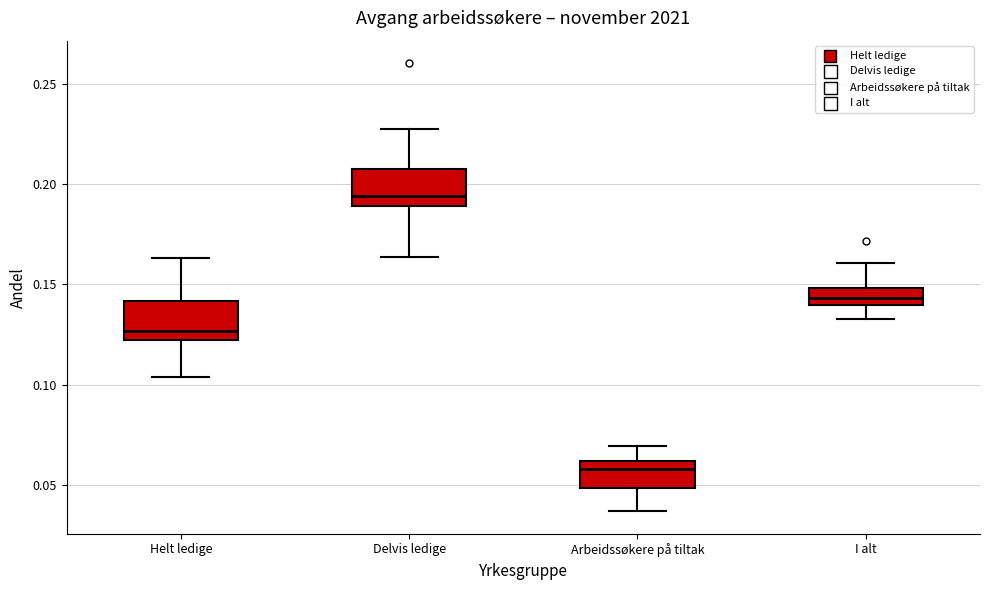

Which box's median line is the highest?

Delvis ledige